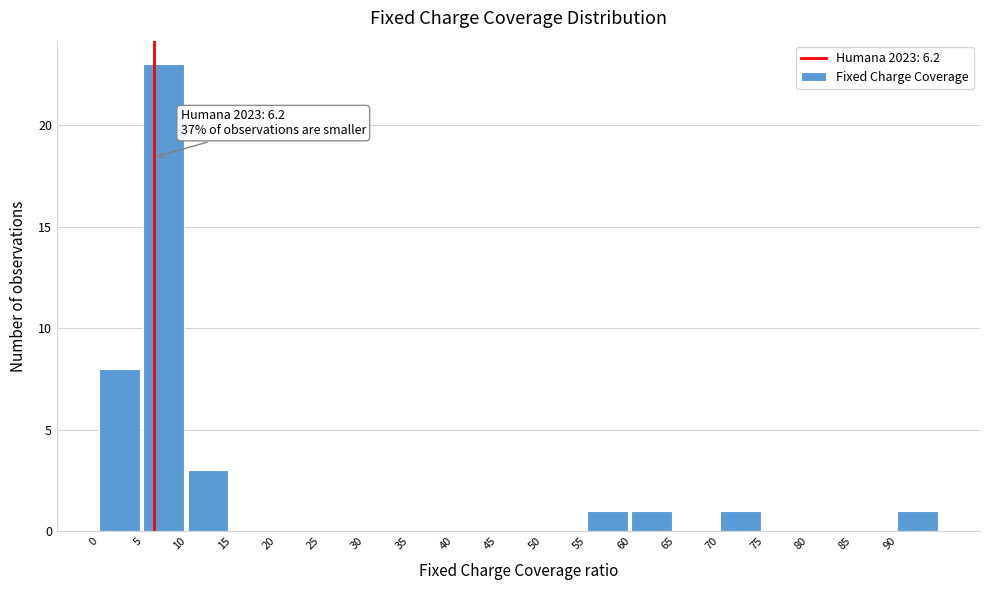

Over which range of the x-axis is the bar tallest?

5 to 10